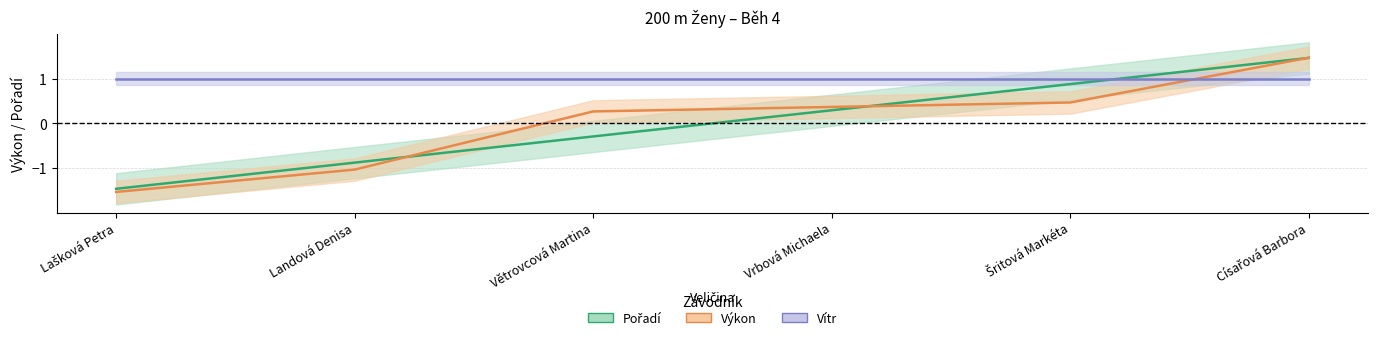

Does the chart display data point markers on the line(s)?

No